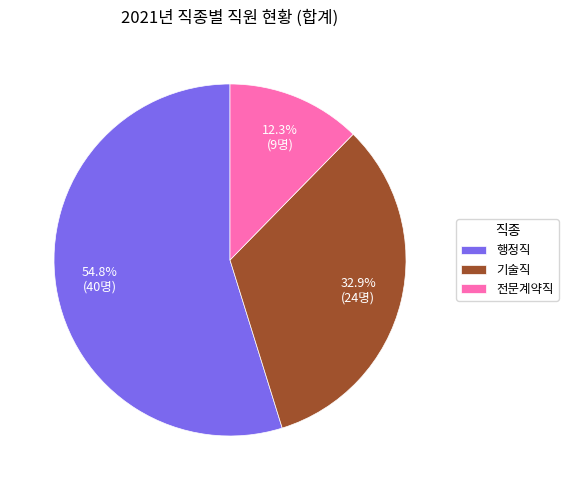

Is it true that 전문계약직 is 1% of the pie?

False